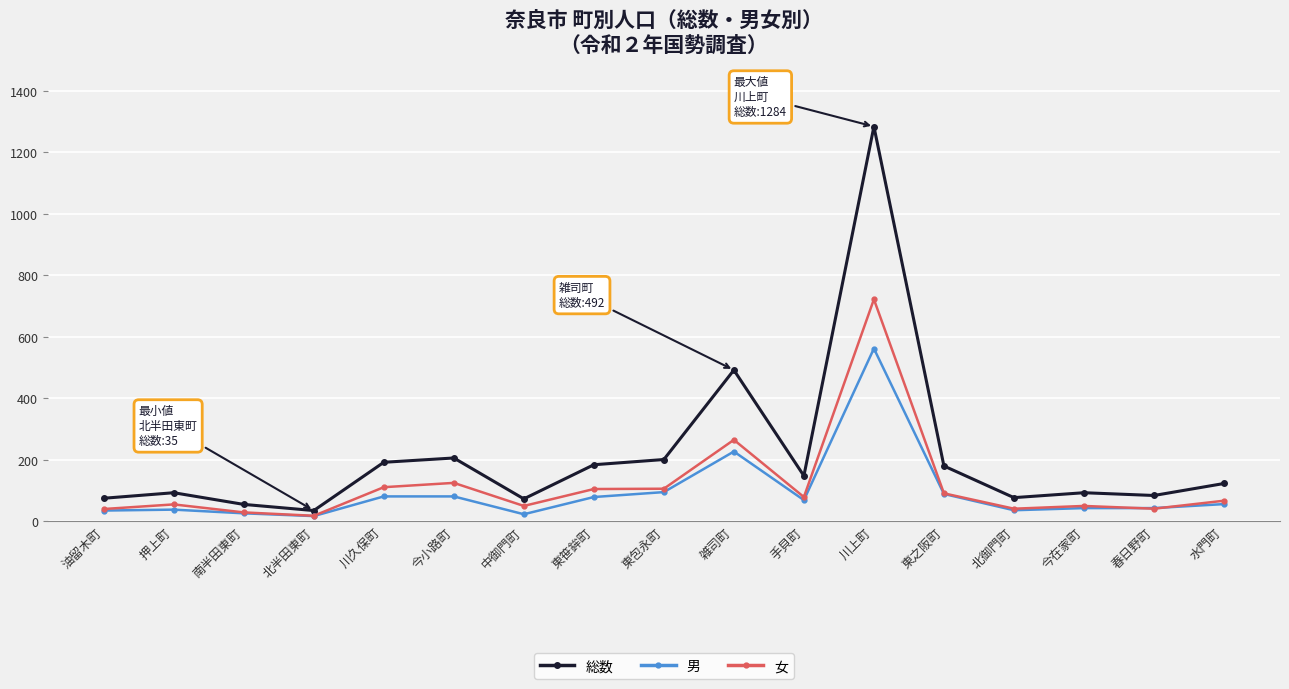

What is the greatest value displayed?

1284